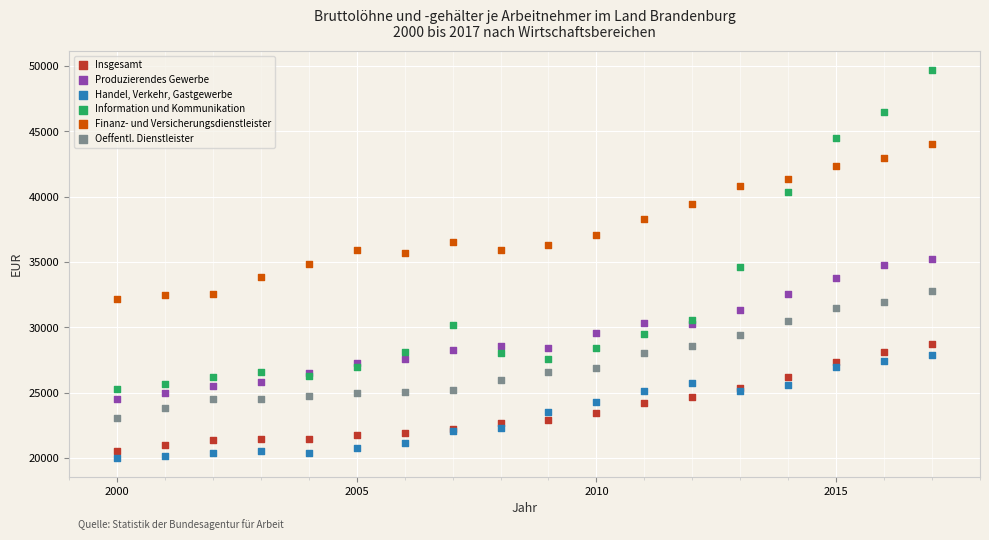

Which series reaches the minimum Y coordinate?

Handel, Verkehr, Gastgewerbe